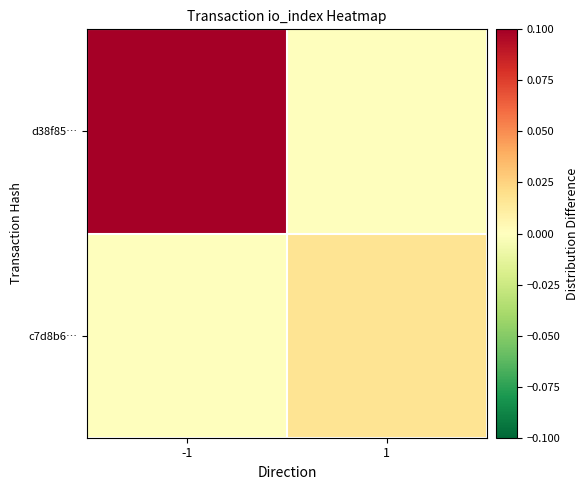

Reading left to right, list all the values displayed in this chart.

d38f85…: -1=0.1	1=0.0
c7d8b6…: -1=0.0	1=0.0